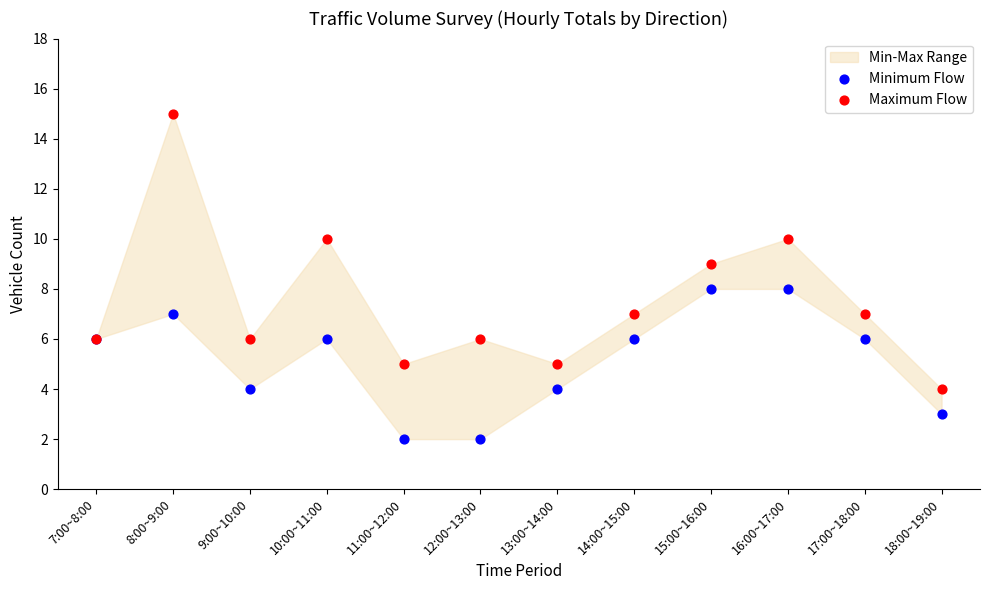

Which series has the widest spread of Y values?

Maximum Flow